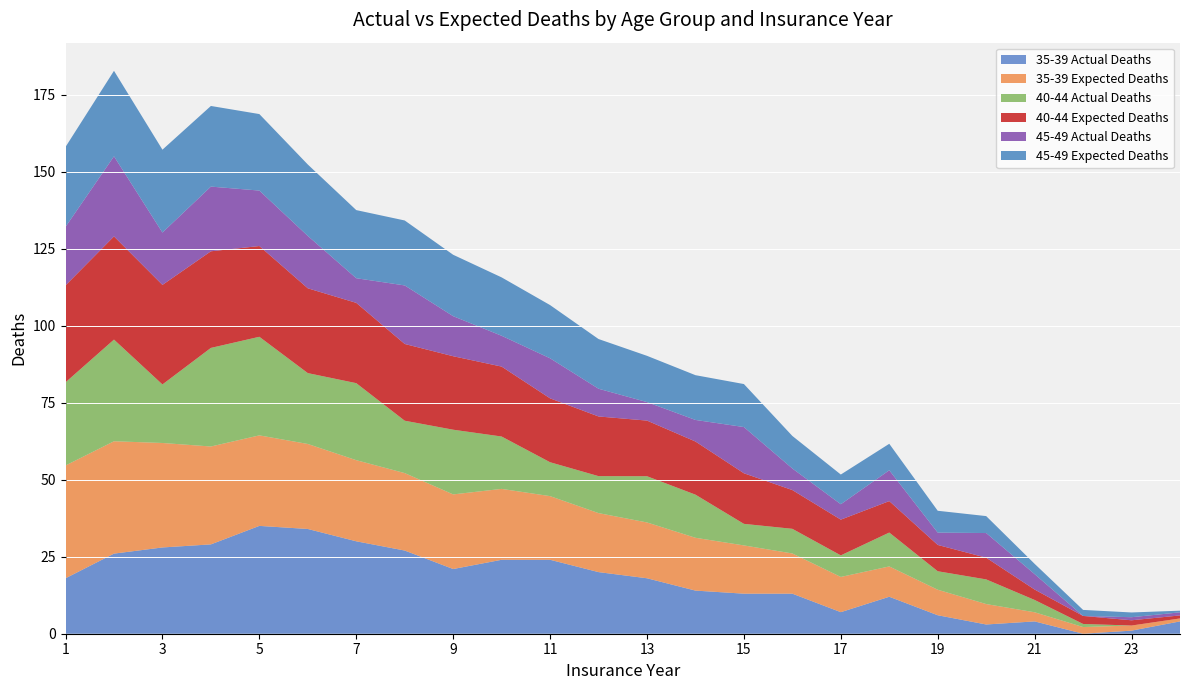

Reading right to left, what are all the values shown in this chart?

35-39 Actual Deaths: 24=4.0	23=1.0	22=0.0	21=4.0	20=3.0	19=6.0	18=12.0	17=7.0	16=13.0	15=13.0	14=14.0	13=18.0	12=20.0	11=24.0	10=24.0	9=21.0	8=27.0	7=30.0	6=34.0	5=35.0	4=29.0	3=28.0	2=26.0	1=18.0
35-39 Expected Deaths: 24=1.0	23=1.7	22=2.2	21=3.0	20=6.6	19=8.3	18=9.8	17=11.4	16=13.1	15=15.7	14=17.1	13=18.1	12=19.1	11=20.7	10=23.0	9=24.2	8=25.1	7=26.3	6=27.6	5=29.4	4=31.8	3=33.9	2=36.5	1=36.6
40-44 Actual Deaths: 24=0.0	23=0.0	22=1.0	21=4.0	20=8.0	19=6.0	18=11.0	17=7.0	16=8.0	15=7.0	14=14.0	13=15.0	12=12.0	11=11.0	10=17.0	9=21.0	8=17.0	7=25.0	6=23.0	5=32.0	4=32.0	3=19.0	2=33.0	1=27.0
40-44 Expected Deaths: 24=1.0	23=1.7	22=2.6	21=3.4	20=7.0	19=8.5	18=10.2	17=11.6	16=12.6	15=16.4	14=17.2	13=18.1	12=19.4	11=20.7	10=22.7	9=23.9	8=24.9	7=26.1	6=27.5	5=29.5	4=31.4	3=32.3	2=33.5	1=31.5
45-49 Actual Deaths: 24=1.0	23=1.0	22=0.0	21=5.0	20=8.0	19=4.0	18=10.0	17=5.0	16=7.0	15=15.0	14=7.0	13=6.0	12=9.0	11=13.0	10=10.0	9=13.0	8=19.0	7=8.0	6=17.0	5=18.0	4=21.0	3=17.0	2=26.0	1=19.0
45-49 Expected Deaths: 24=0.5	23=1.5	22=2.0	21=3.3	20=5.5	19=7.1	18=8.6	17=9.6	16=10.6	15=14.0	14=14.5	13=15.0	12=16.1	11=17.3	10=18.9	9=19.9	8=21.1	7=22.1	6=23.2	5=24.8	4=26.2	3=26.9	2=27.8	1=25.9